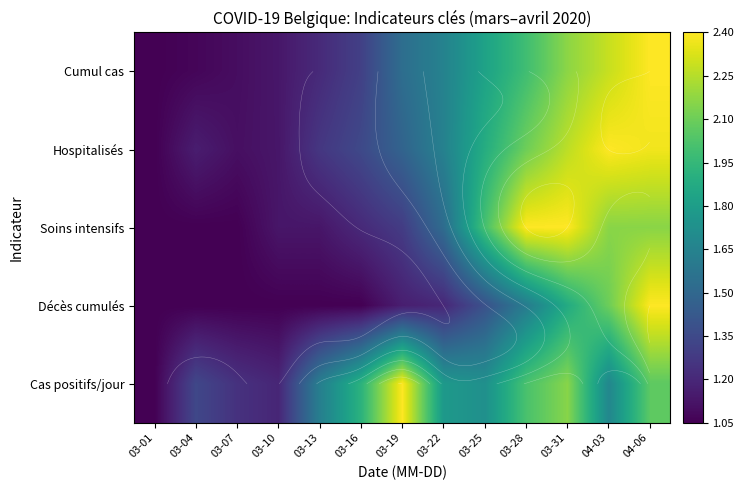

Between 03-19 and 03-28, which series saw the biggest shift?

Soins intensifs